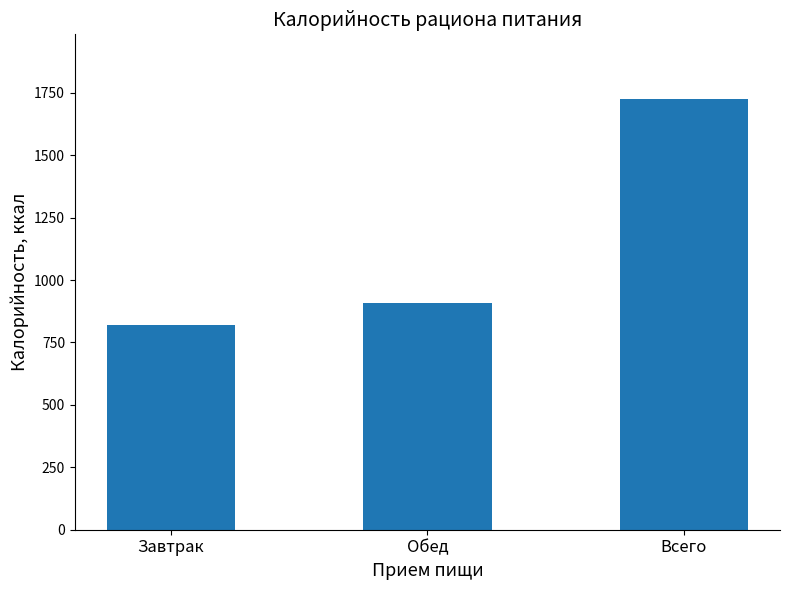

Where does the data first go above 906?

Обед